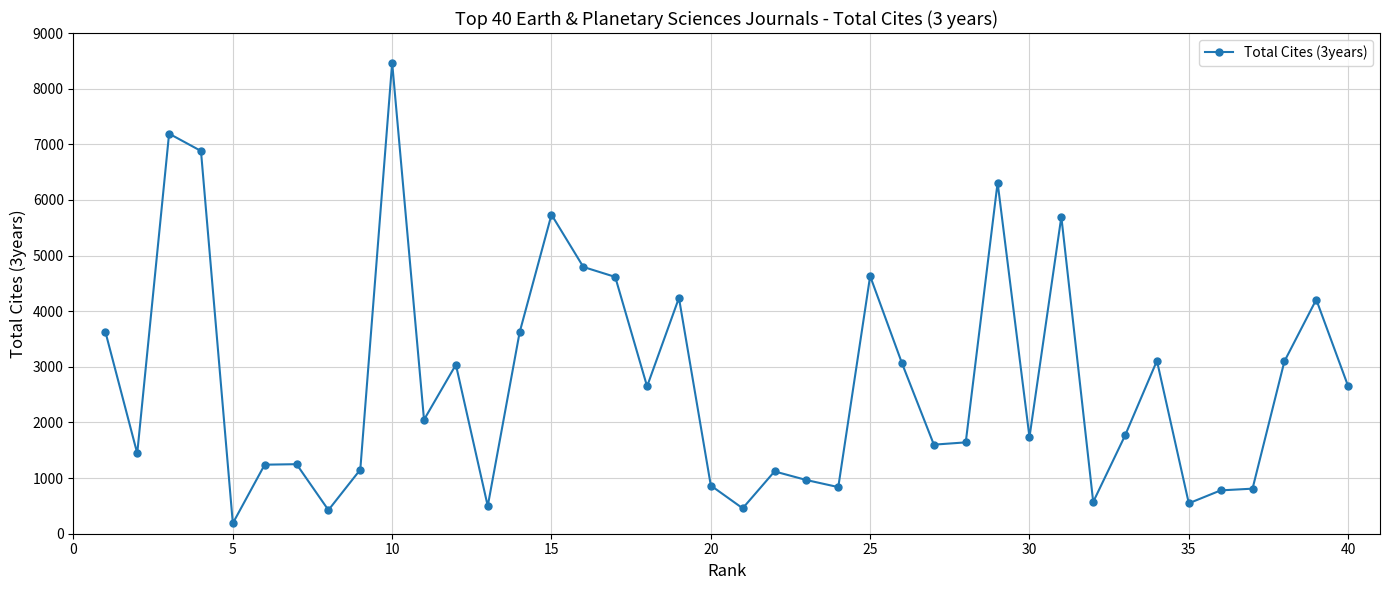

Does the chart have visible grid lines?

Yes